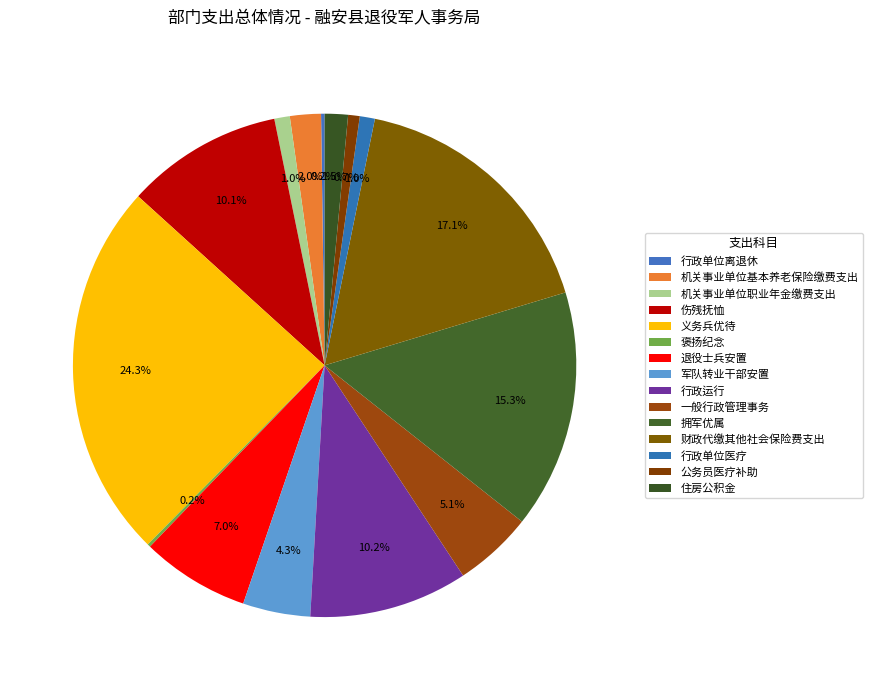

What is the change in value from 财政代缴其他社会保险费支出 to 住房公积金?

-80.0